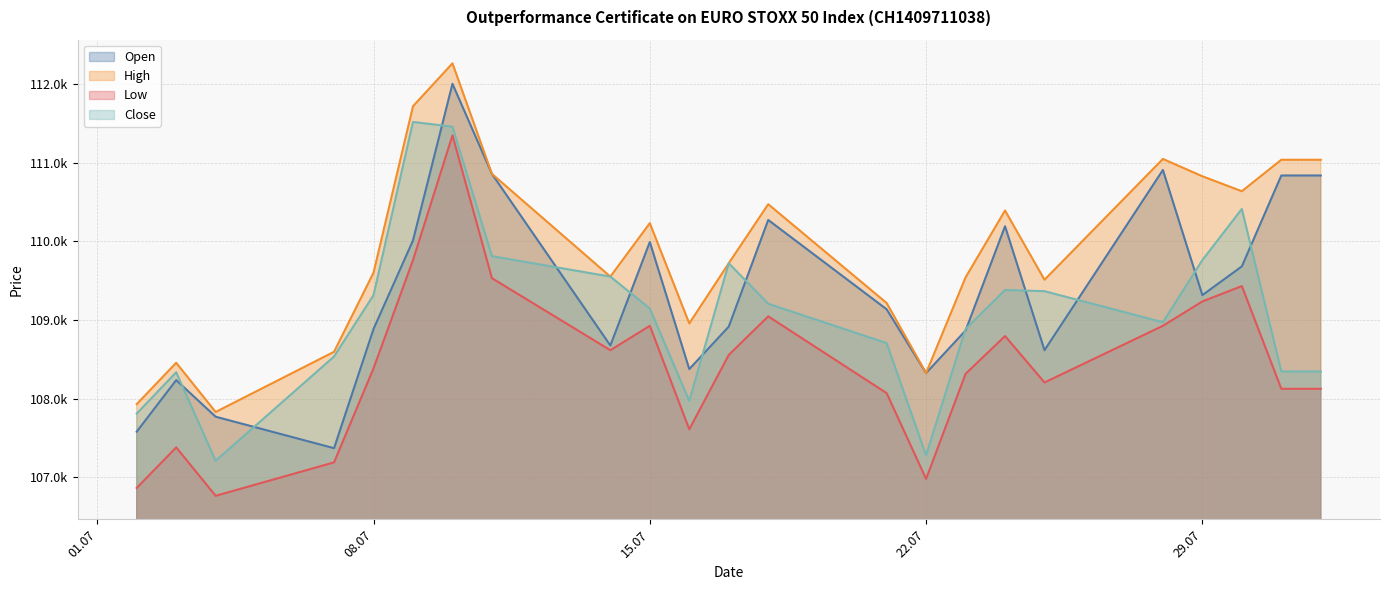

What is the average value of the Low series?

108442